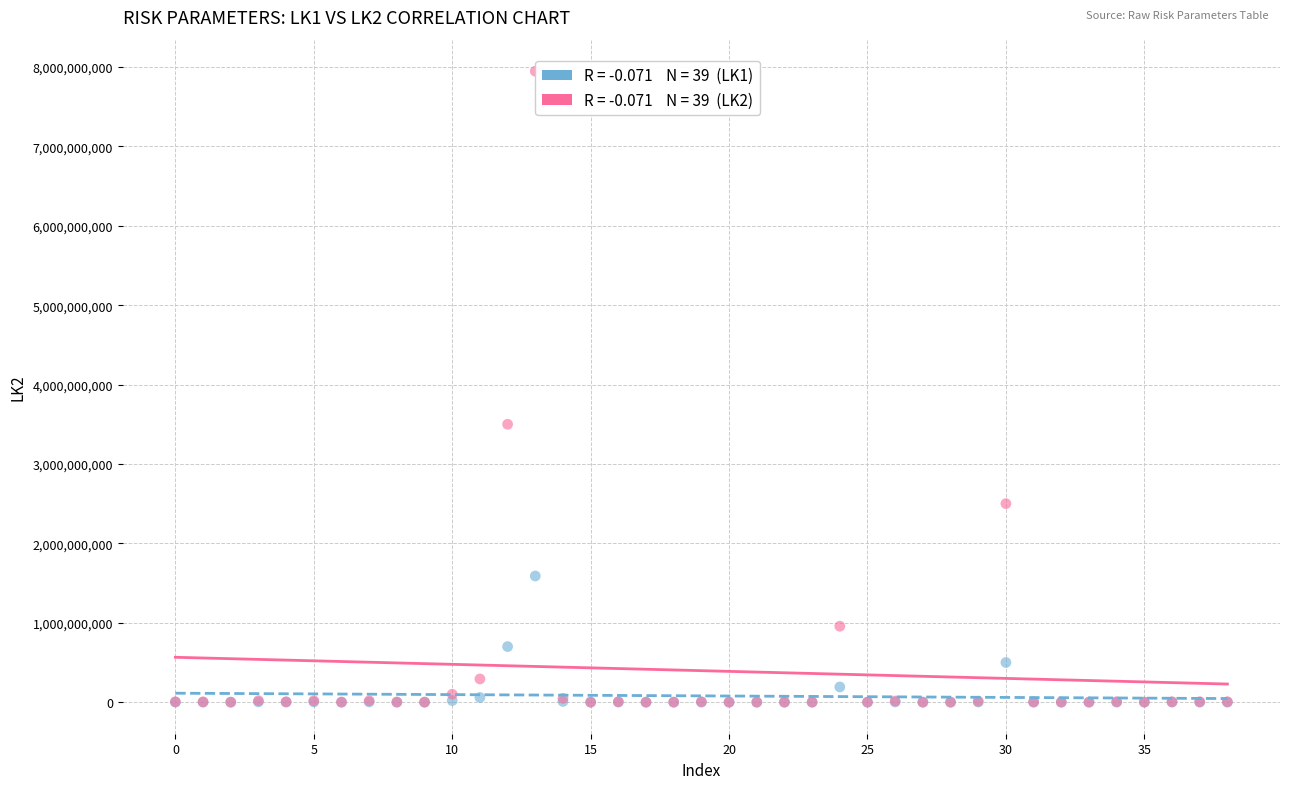

Across all series, what Y value is closest to 3973058735?

3500000000